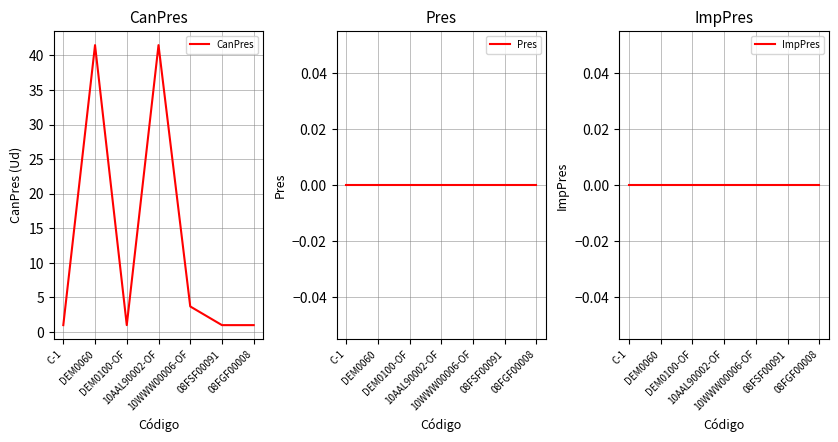

How many values in the CanPres series exceed 1?

3